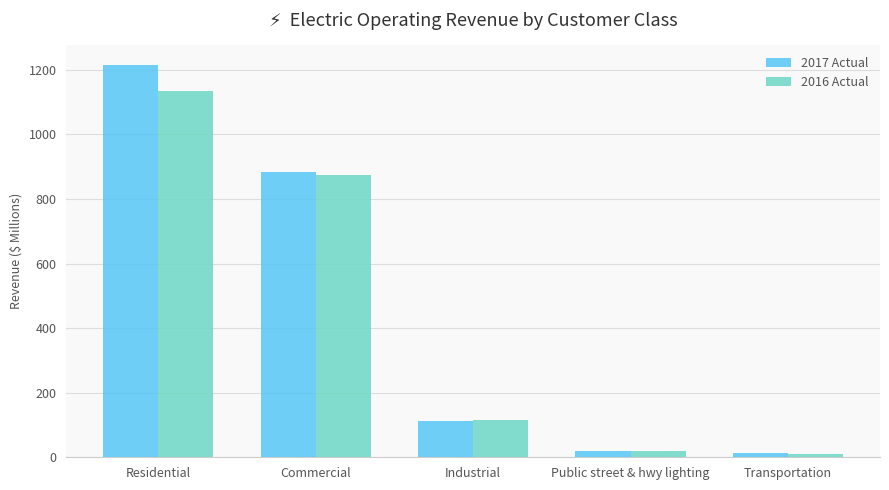

What is the total value across all series at Commercial?

1760.0